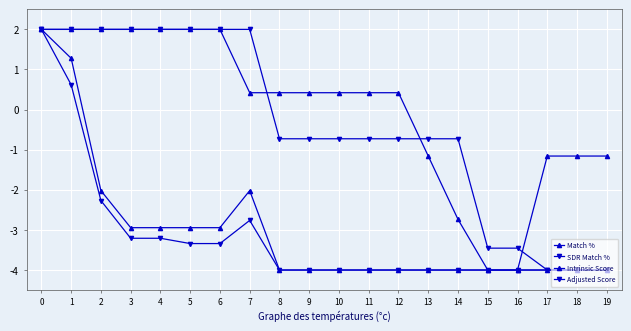

True or false: Match % and SDR Match % cross at least once.

True